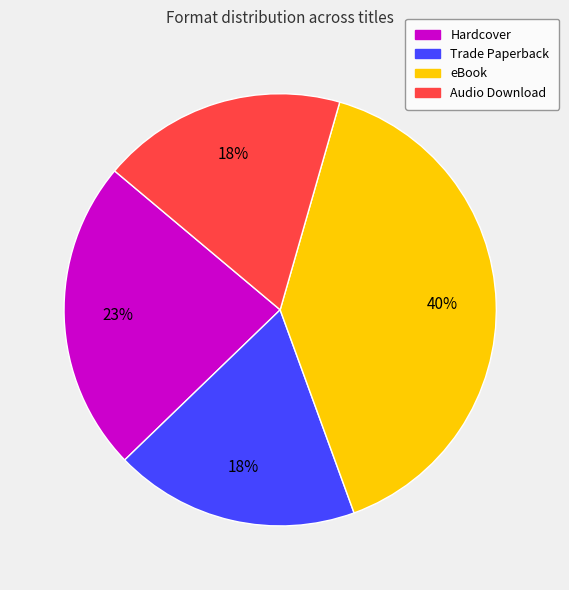

The Trade Paperback slice represents 29% of the pie. True or false?

False